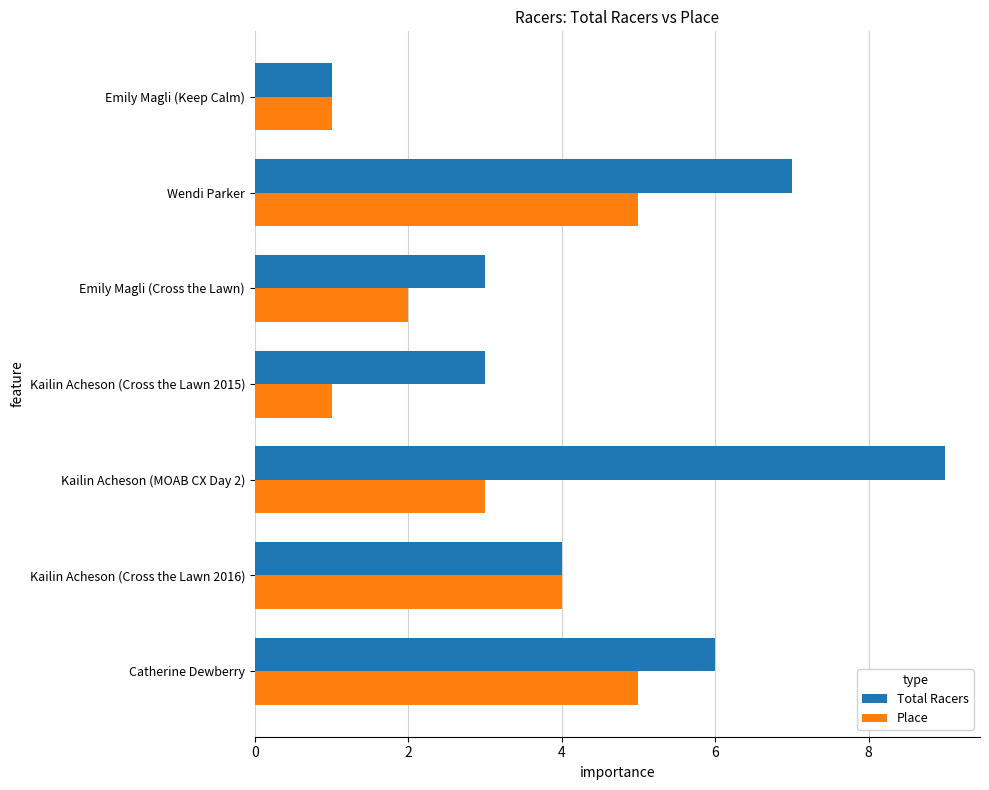

Between Kailin Acheson (MOAB CX Day 2) and Emily Magli (Keep Calm), which series saw the biggest shift?

Total Racers